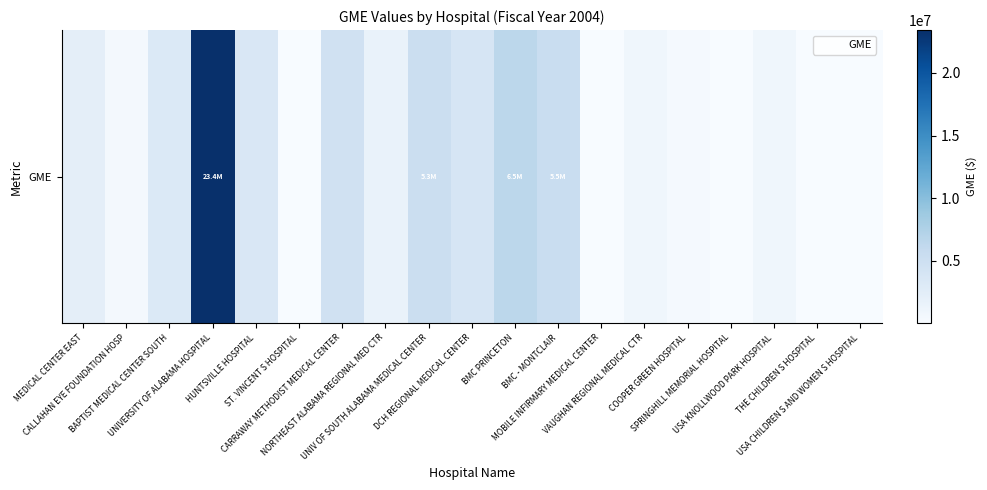

How many categories are shown in the chart?

19